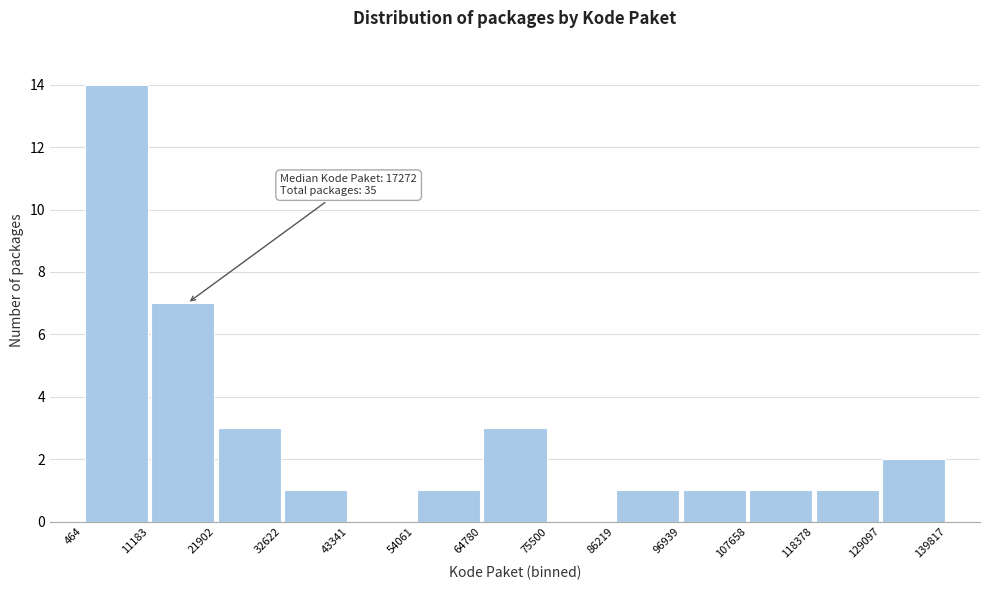

Over which range of the x-axis is the bar tallest?

464 to 11183